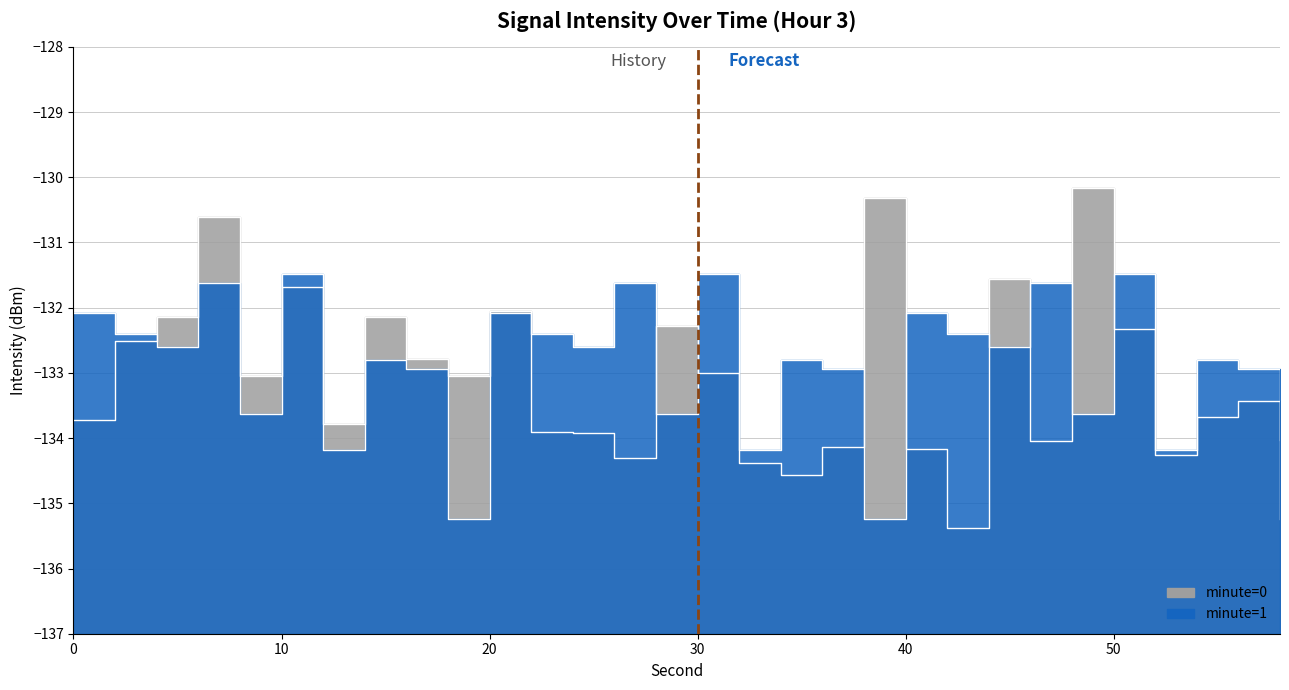

Where is minute=1 nearest to the value -133?

16